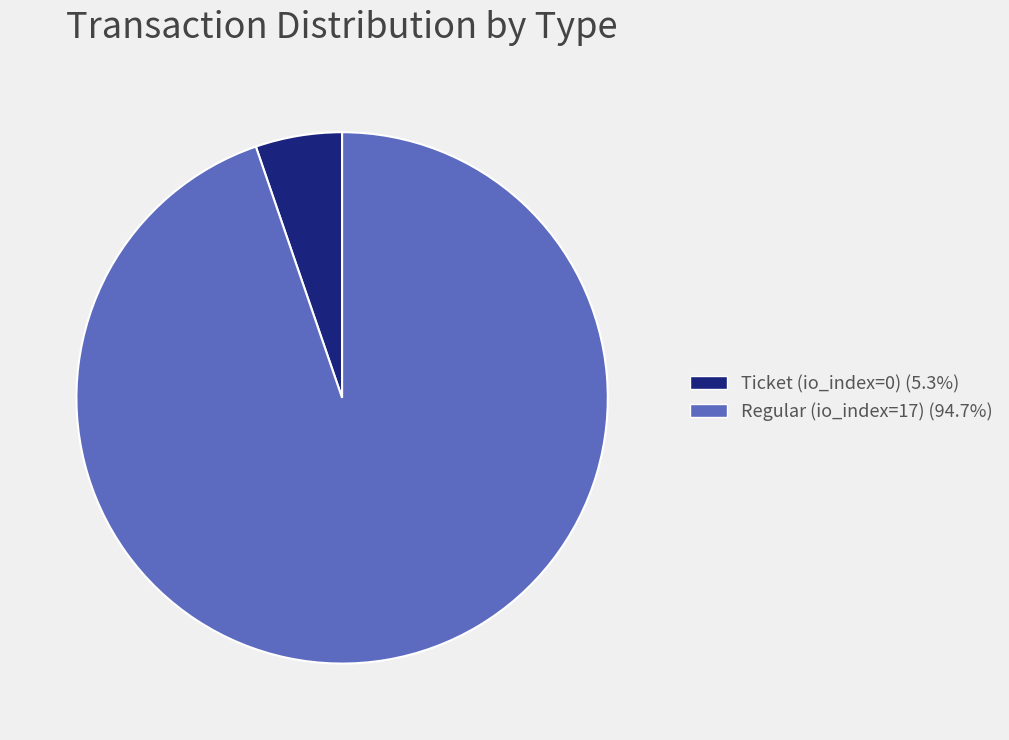

Which category has the smallest portion of the pie?

Ticket (io_index=0)